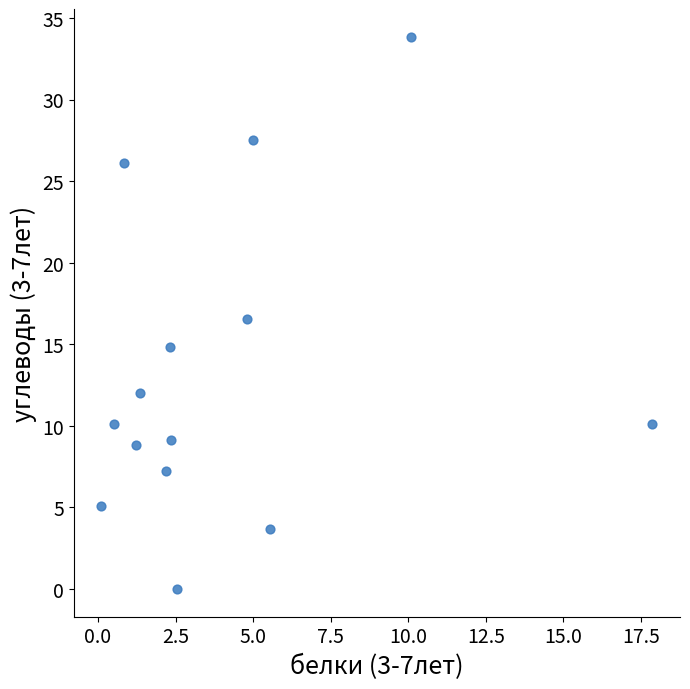

What is the range of X values (max minus min)?

17.8